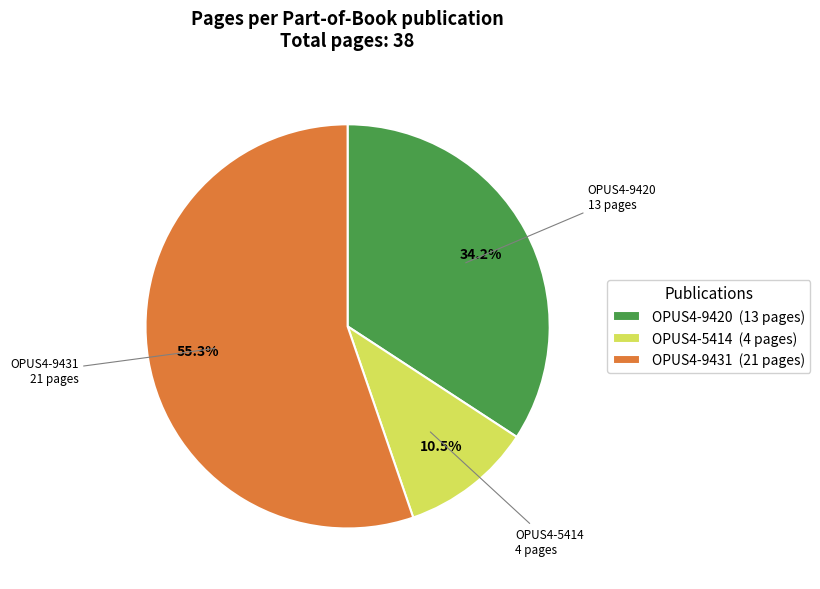

Does OPUS4-9420 represent more than half of the total?

No